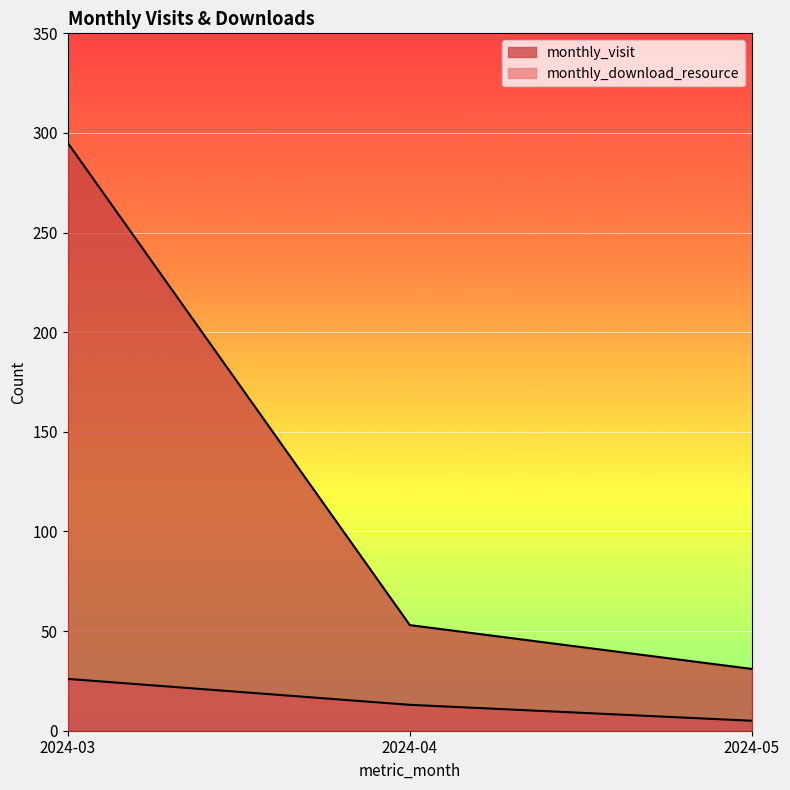

How many data points does each series have?

3